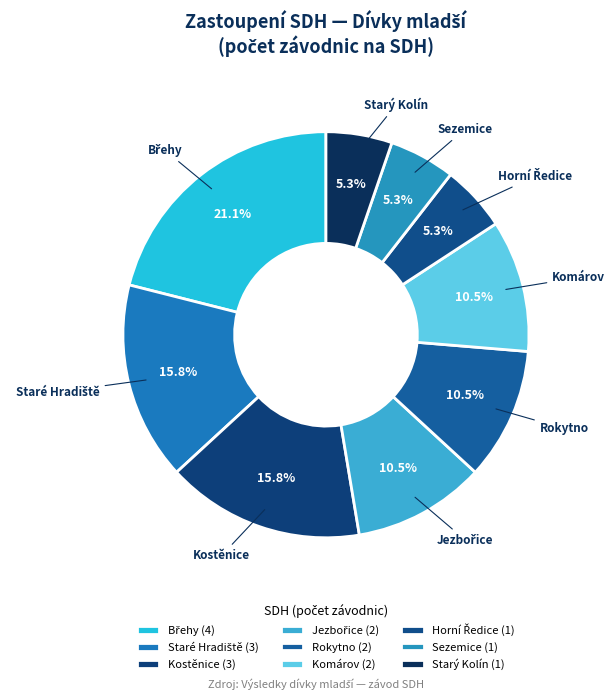

What percentage is NOT represented by Komárov?

89.5%